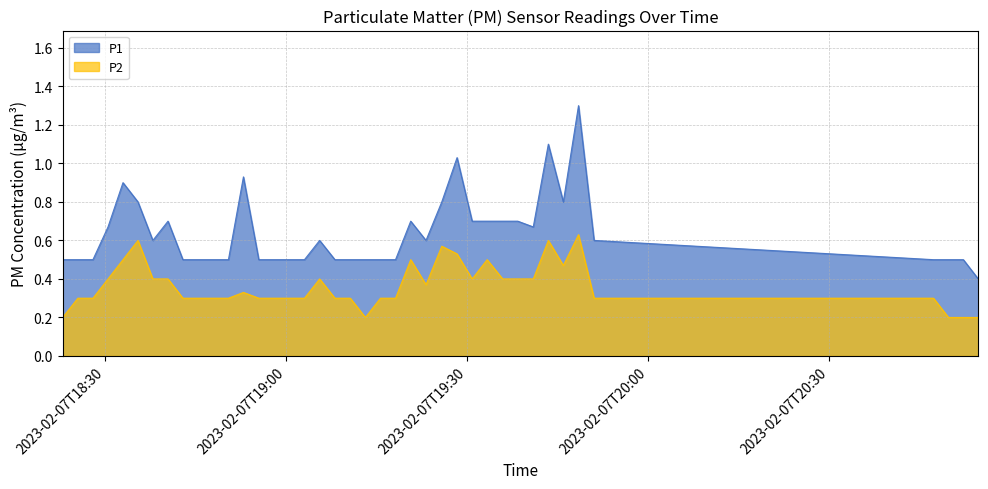

True or false: P2 and P1 cross at least once.

False